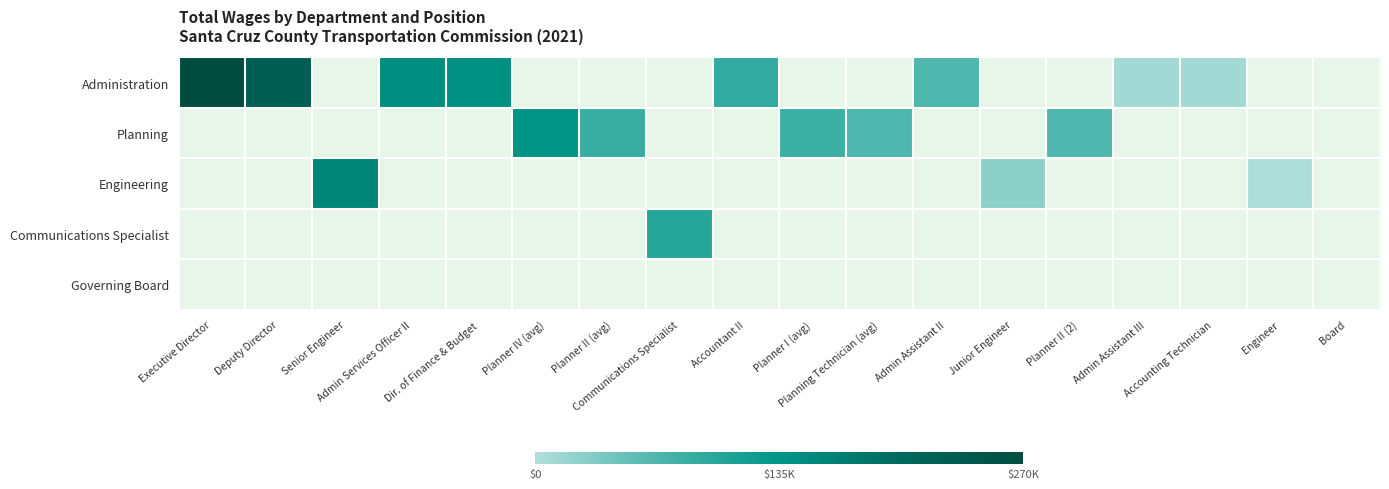

What is the maximum value shown in the chart?

269890.0